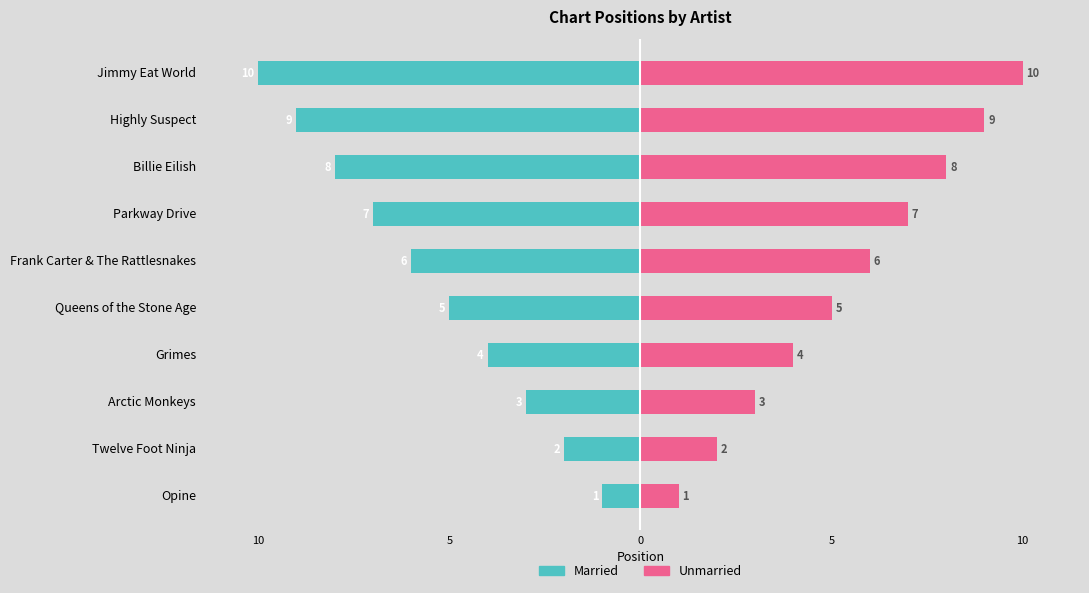

How many Married values are between -8 and -3?

6